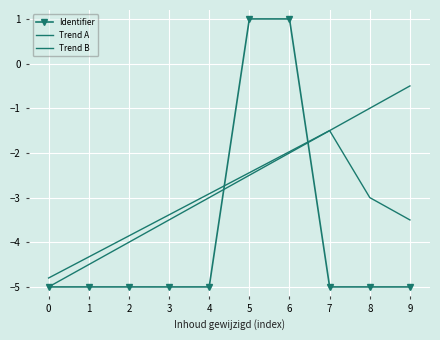

What is the maximum value shown in the chart?

1.0